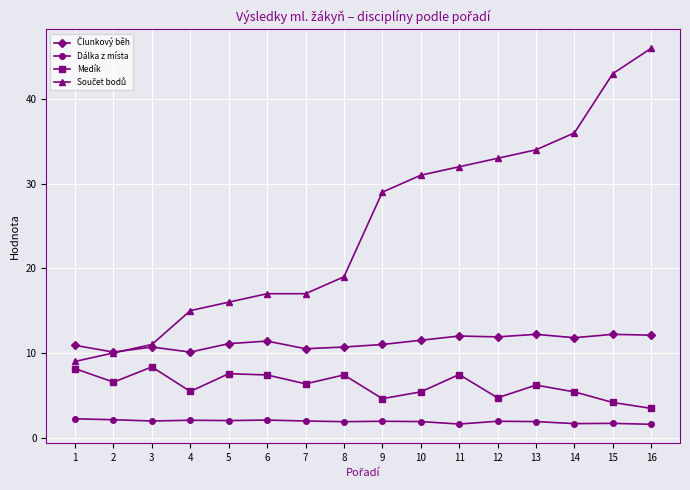

Where is the first local minimum for Medík?

2